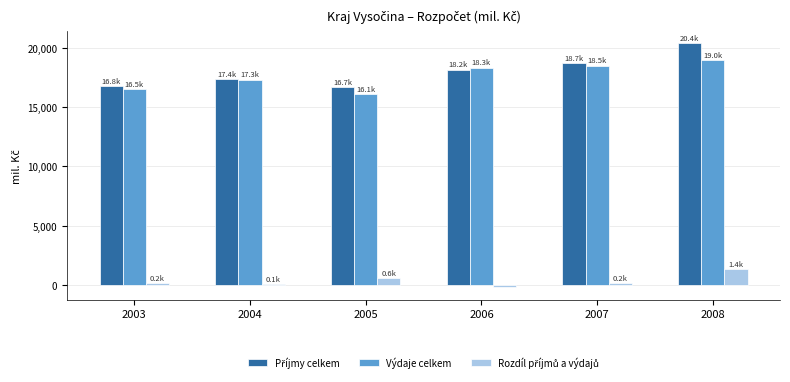

Which category has the lowest value across all series?

2006